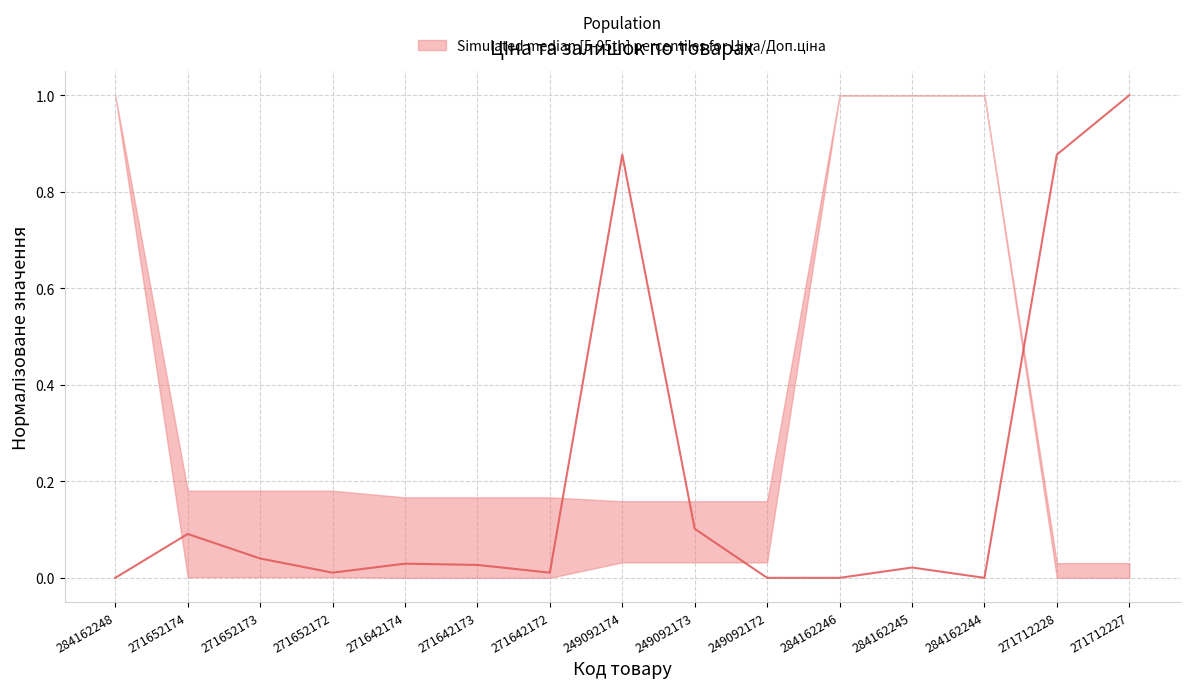

True or false: the data shows 0.3 at 284162248.

False